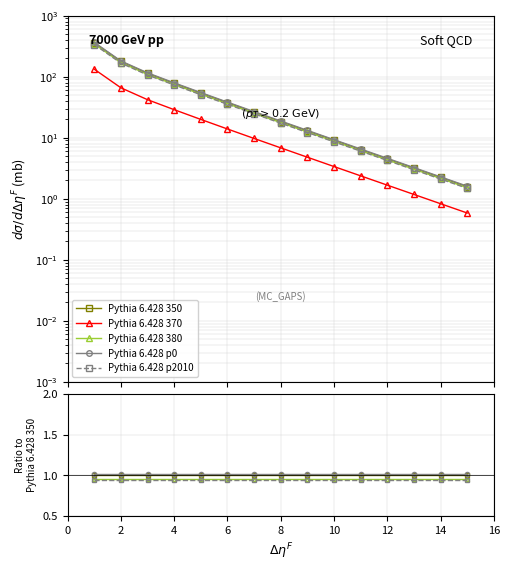

Reading left to right, transcribe all the data shown in this chart.

Pythia 6.428 350: 1.0	1.0	1.0	1.0	1.0	1.0	1.0	1.0	1.0	1.0	1.0	1.0	1.0	1.0	1.0
Pythia 6.428 370: 0.4	0.4	0.4	0.4	0.4	0.4	0.4	0.4	0.4	0.4	0.4	0.4	0.4	0.4	0.4
Pythia 6.428 380: 1.0	1.0	1.0	1.0	1.0	1.0	1.0	1.0	1.0	1.0	1.0	1.0	1.0	1.0	1.0
Pythia 6.428 p0: 1.0	1.0	1.0	1.0	1.0	1.0	1.0	1.0	1.0	1.0	1.0	1.0	1.0	1.0	1.0
Pythia 6.428 p2010: 0.9	0.9	0.9	0.9	0.9	0.9	0.9	0.9	0.9	0.9	0.9	0.9	0.9	0.9	0.9